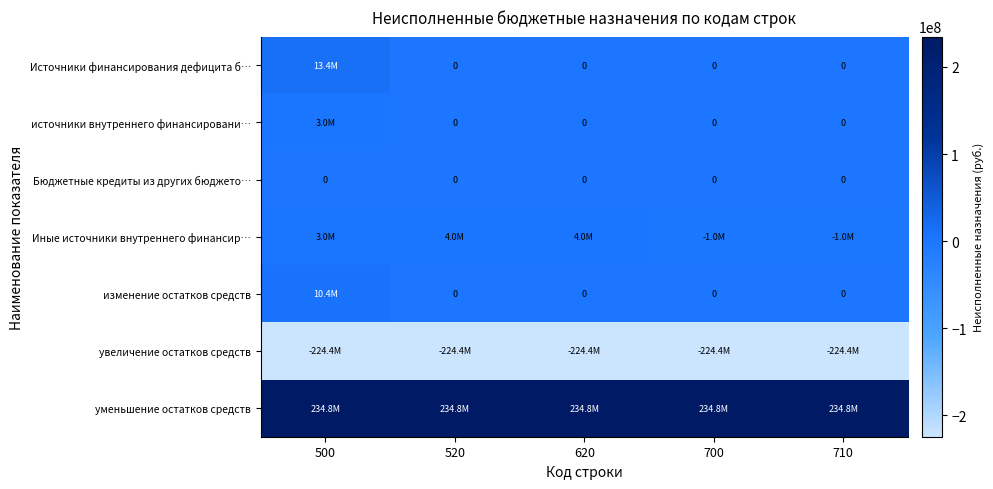

Count the Иные источники внутреннего финансир… values in the range -1000000 to 4000000.

5